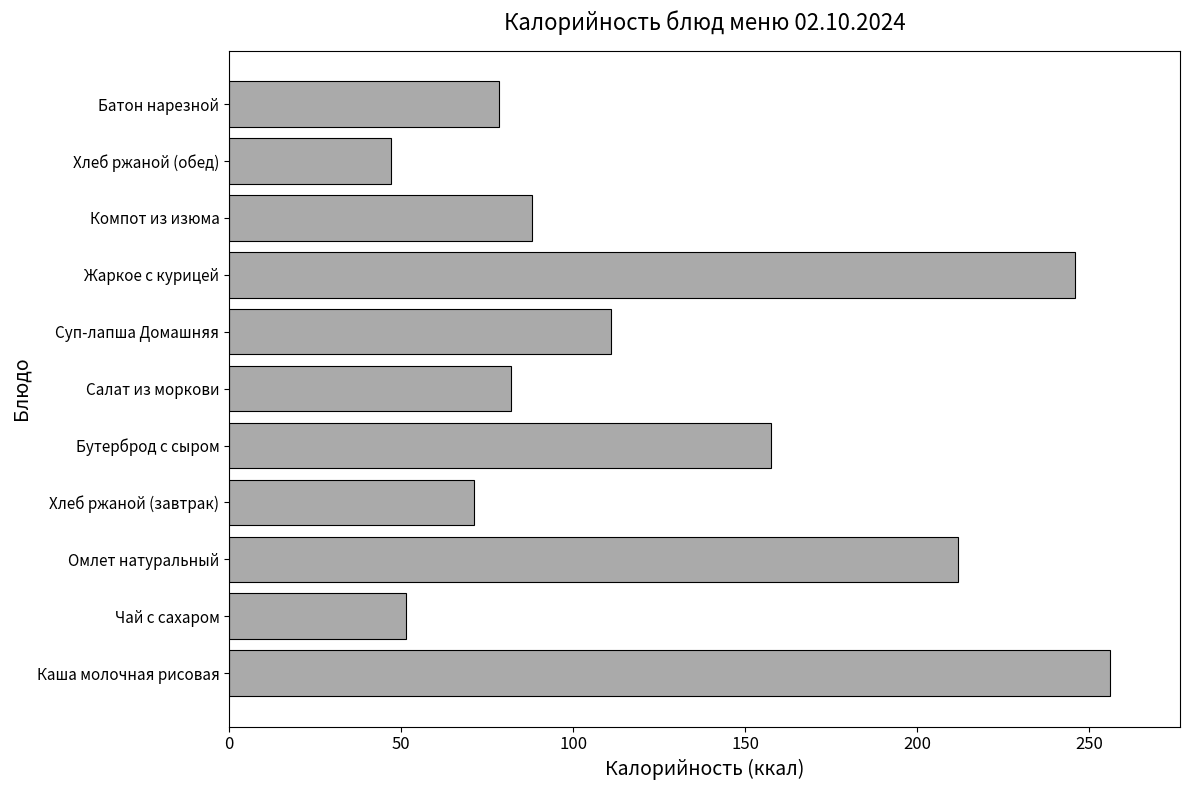

What is the maximum value shown in the chart?

256.0